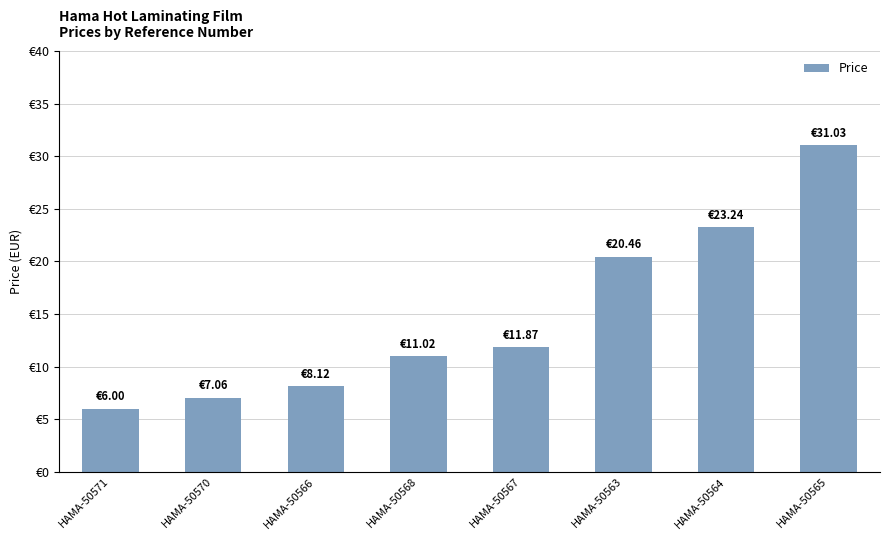

What is the change in value from HAMA-50566 to HAMA-50564?

+15.1